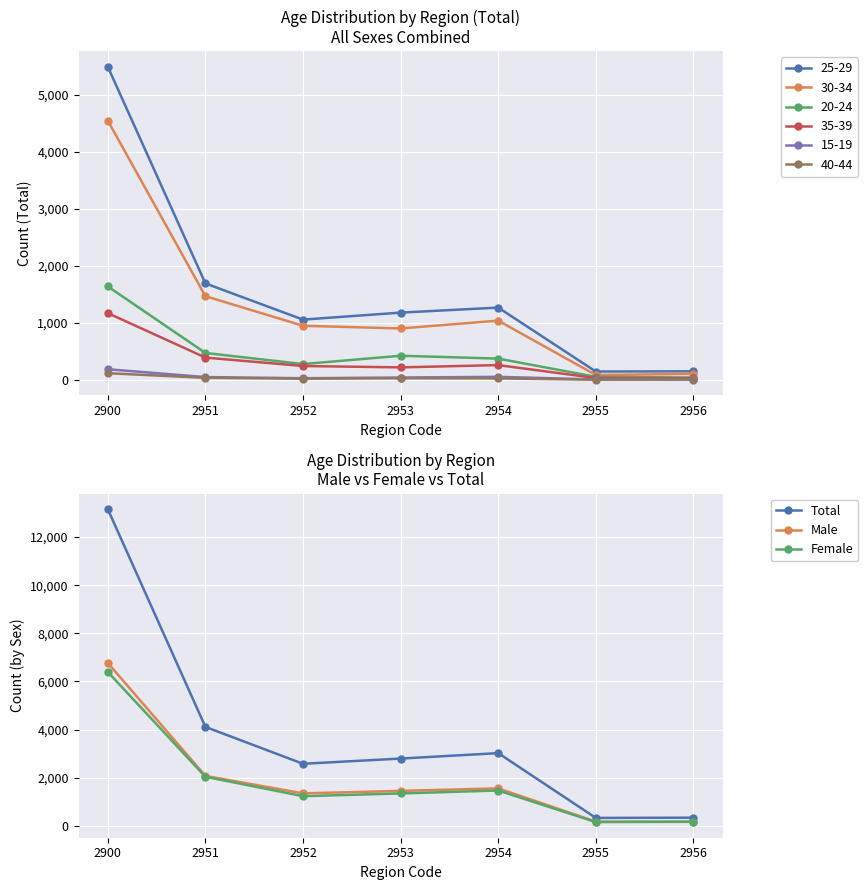

At how many categories does at least one series exceed 469?

5